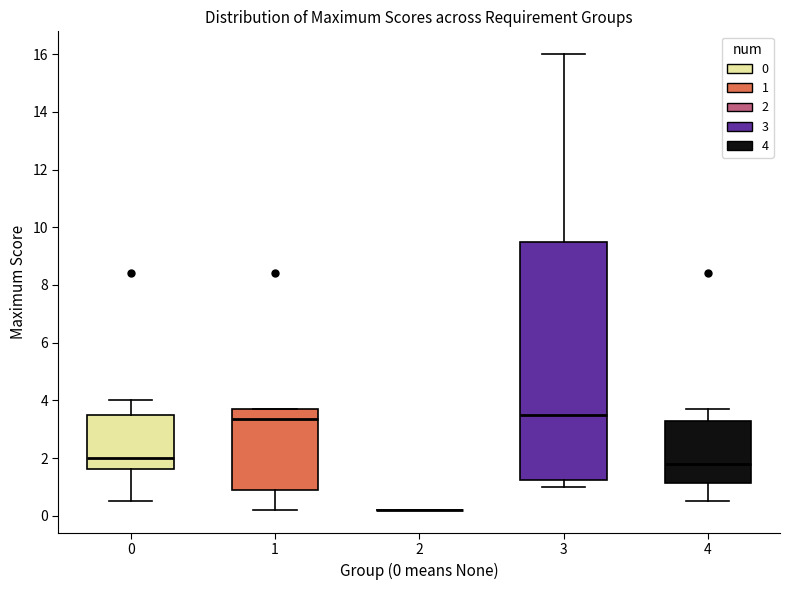

Reading left to right, read every box against the y-axis: the position of its median line, the range the box covers, and the ends of its whiskers. The values are not printed on the chart, so give them approximately, as read against the axis.

0: median 2.0, box 1.6 to 3.6, whiskers 0.6 to 4.0
1: median 3.4, box 1.0 to 3.8, whiskers 0.2 to 3.8
2: box collapsed to a line at 0.2, whiskers 0.2 to 0.2
3: median 3.6, box 1.2 to 9.6, whiskers 1.0 to 16.0
4: median 1.8, box 1.2 to 3.2, whiskers 0.6 to 3.8